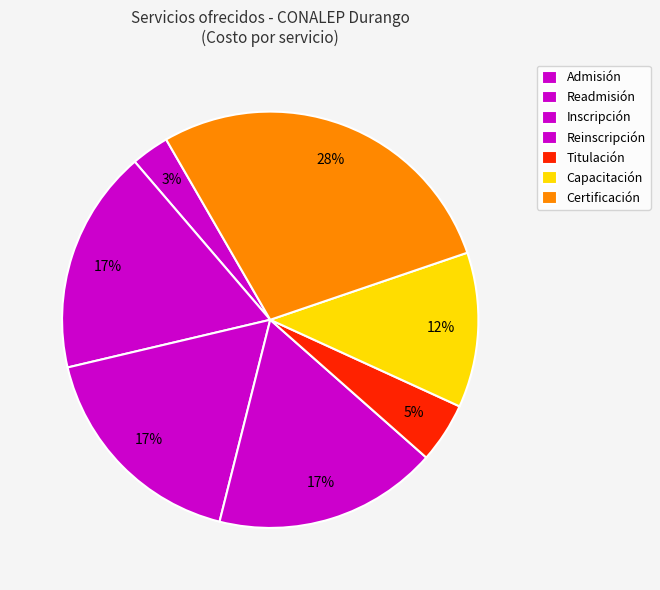

What is the largest slice in the pie chart?

Certificación